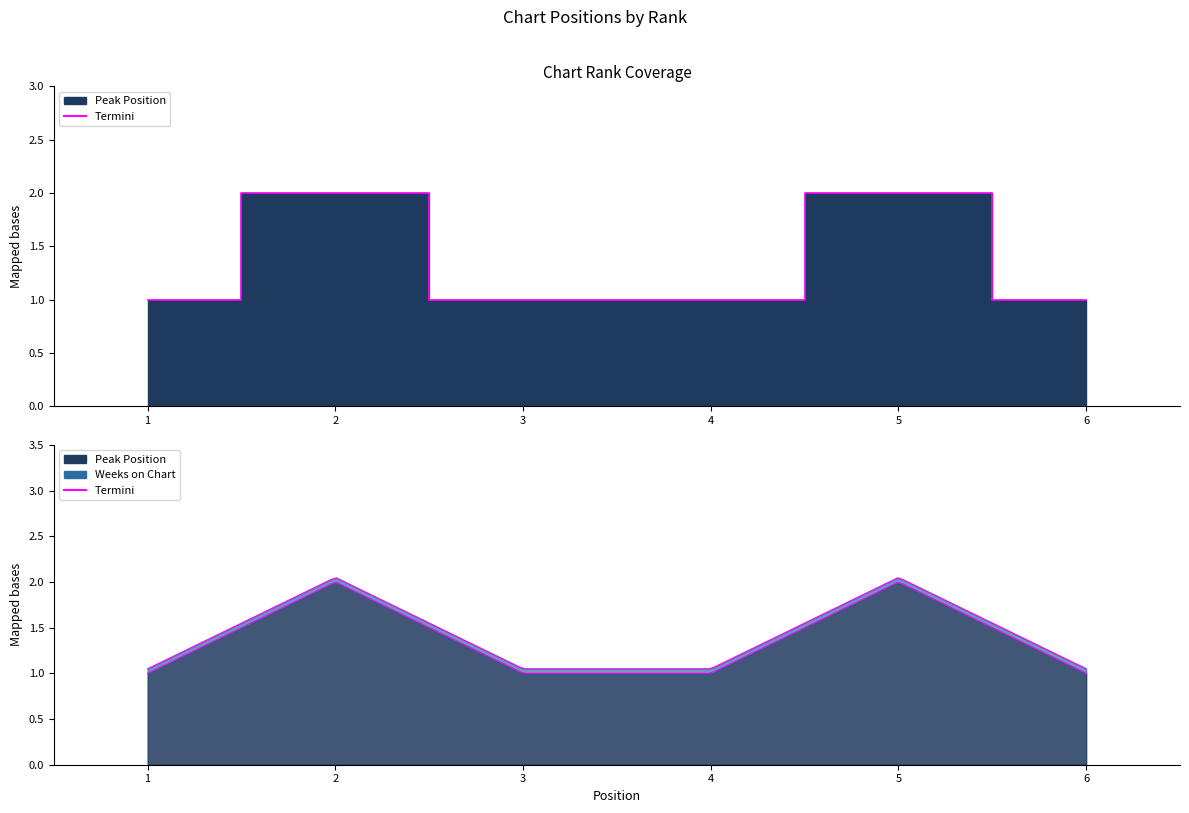

What is the value of the 2nd point from the left?

2